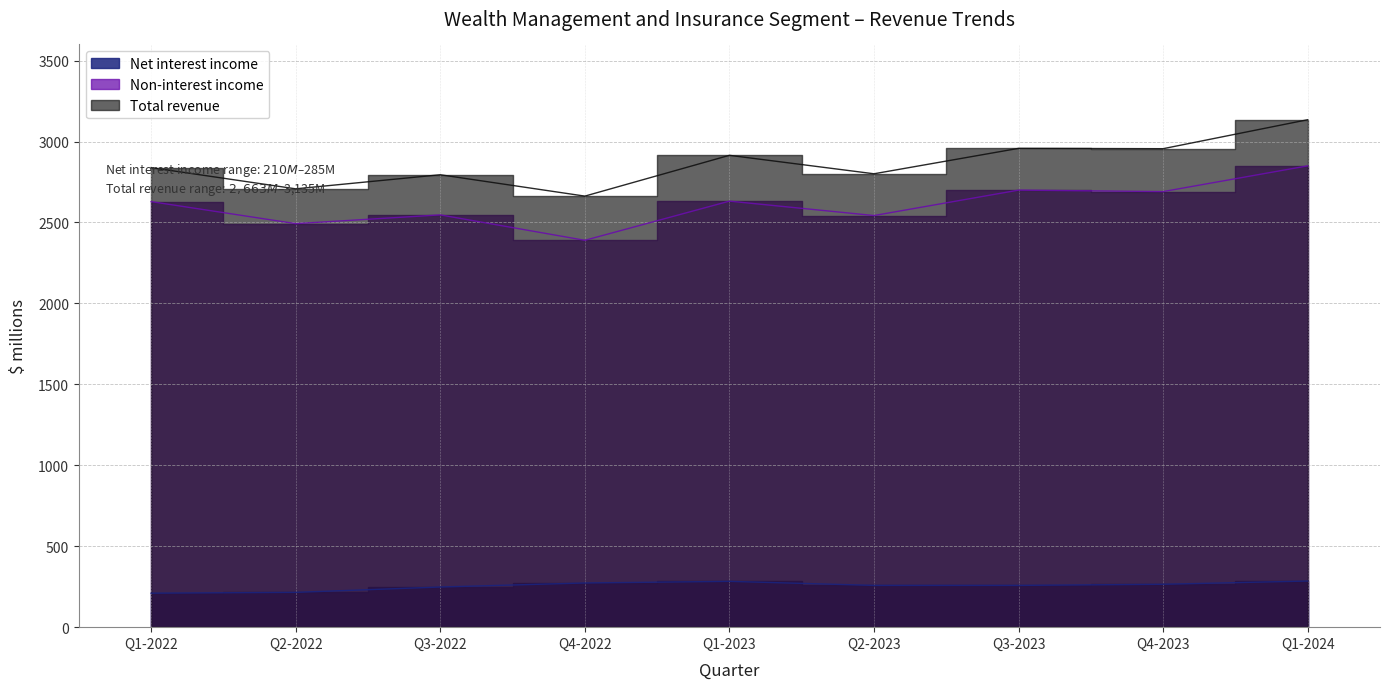

How many lines are shown in the chart?

3